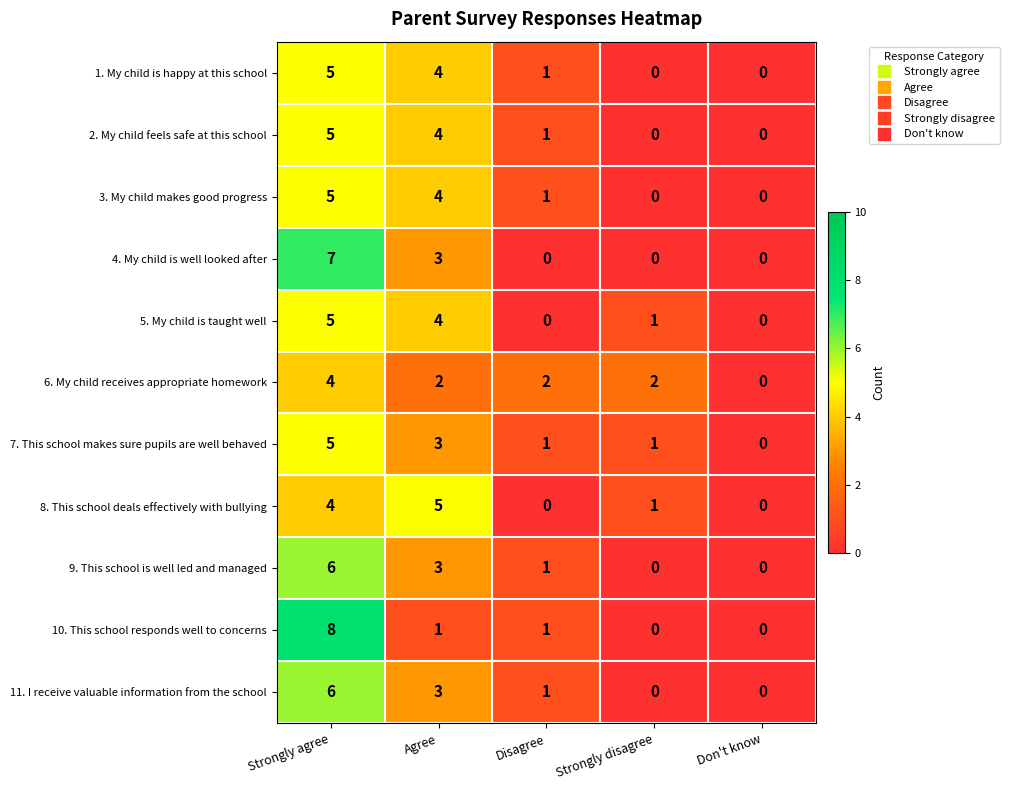

Where does the 2. My child feels safe at this school series first go above 1?

Strongly agree